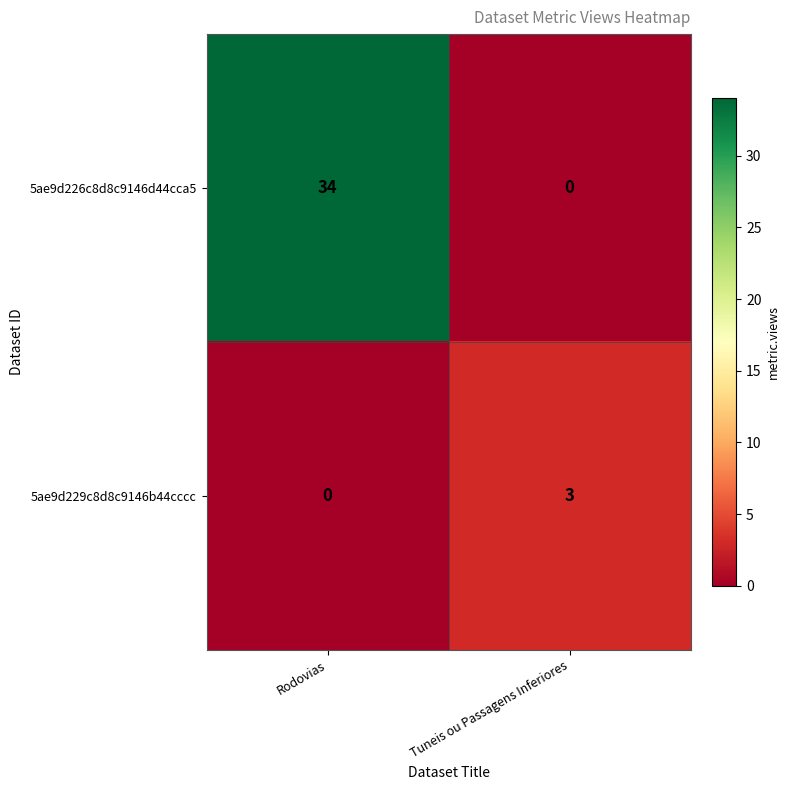

Reading left to right, list all the values displayed in this chart.

5ae9d226c8d8c9146d44cca5: 34	0
5ae9d229c8d8c9146b44cccc: 0	3